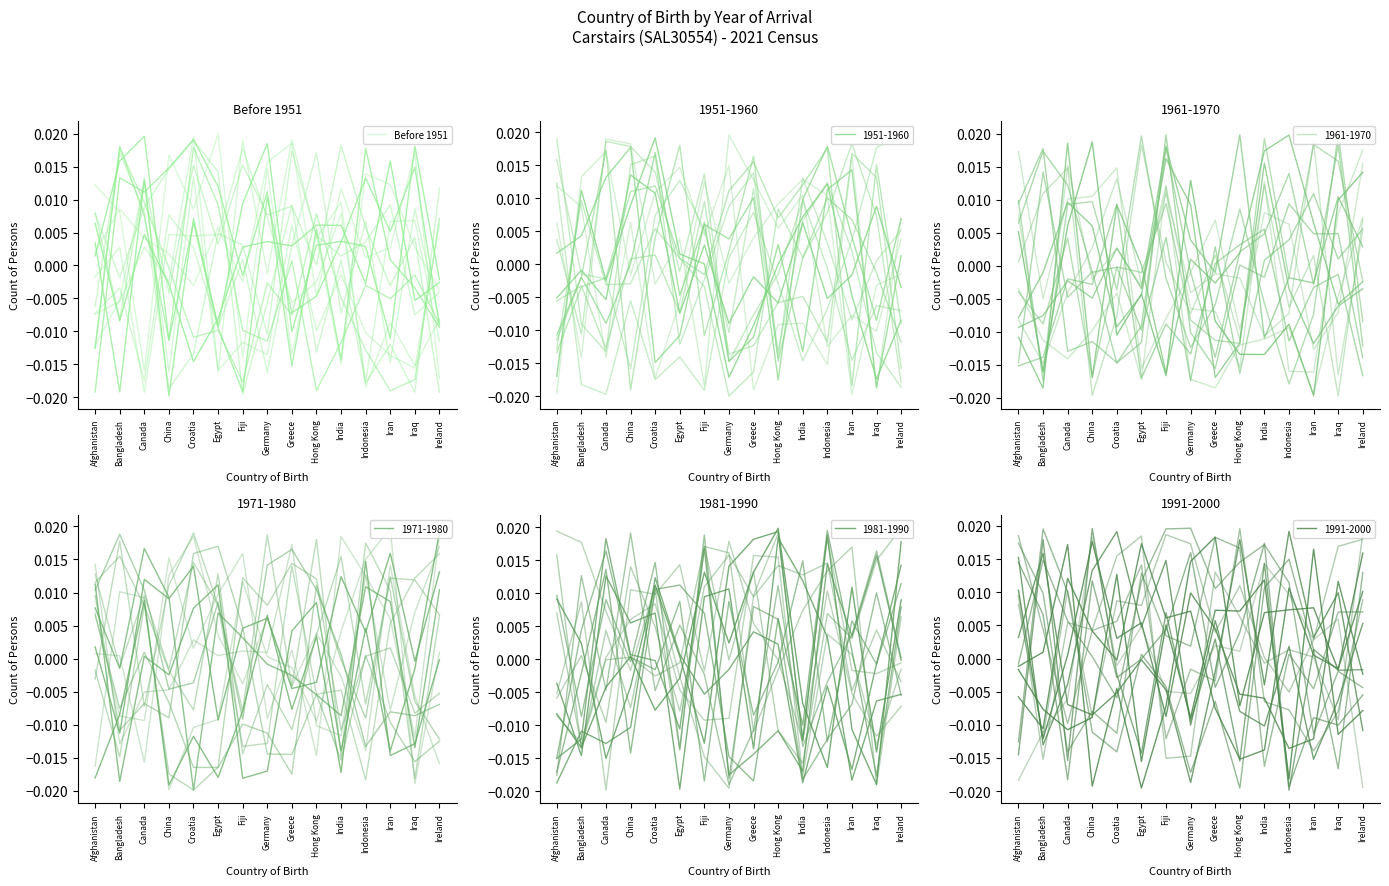

Does the chart have visible grid lines?

No